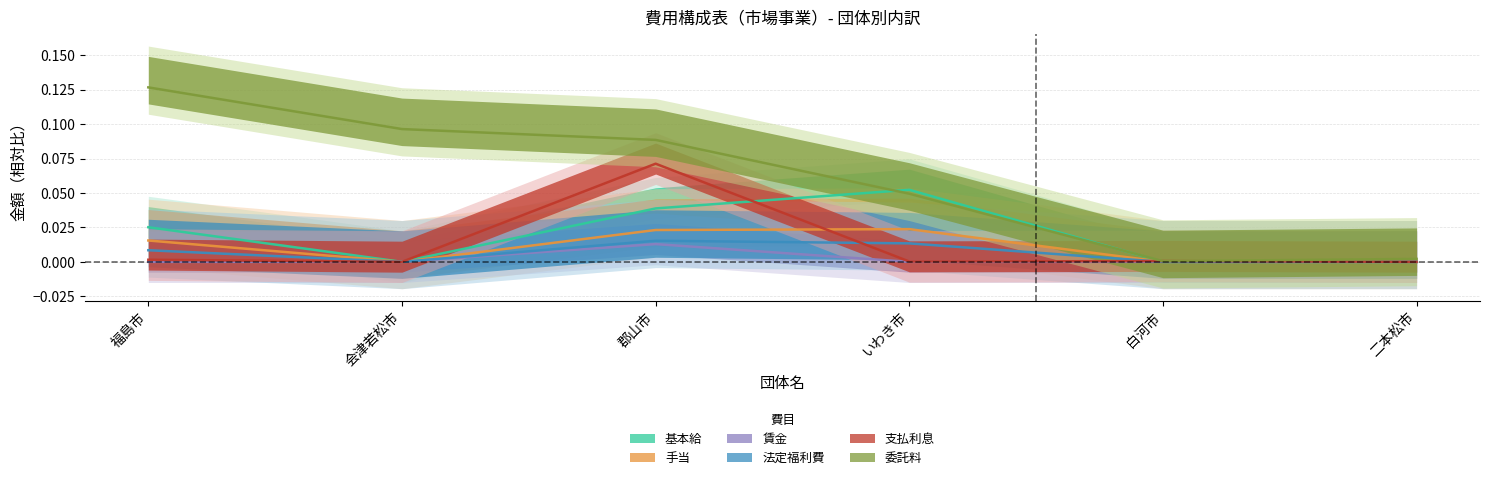

Is this an area chart (filled region under the line)?

No